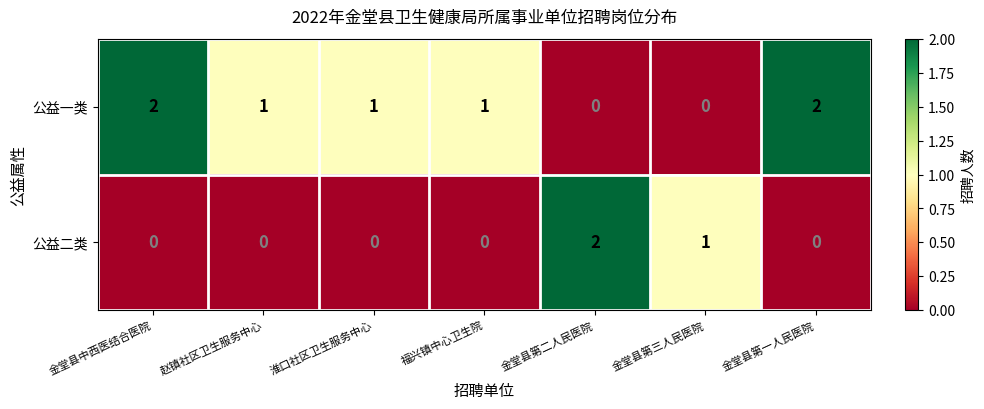

Reading left to right, transcribe all the data shown in this chart.

公益一类: 金堂县中西医结合医院=2	赵镇社区卫生服务中心=1	淮口社区卫生服务中心=1	福兴镇中心卫生院=1	金堂县第二人民医院=0	金堂县第三人民医院=0	金堂县第一人民医院=2
公益二类: 金堂县中西医结合医院=0	赵镇社区卫生服务中心=0	淮口社区卫生服务中心=0	福兴镇中心卫生院=0	金堂县第二人民医院=2	金堂县第三人民医院=1	金堂县第一人民医院=0